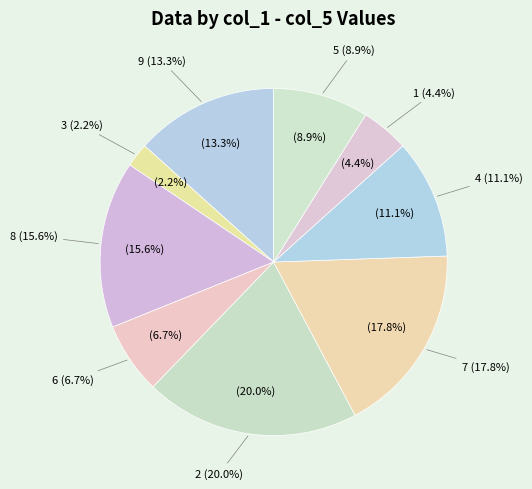

To the nearest percent, what portion does 7 represent?

18%